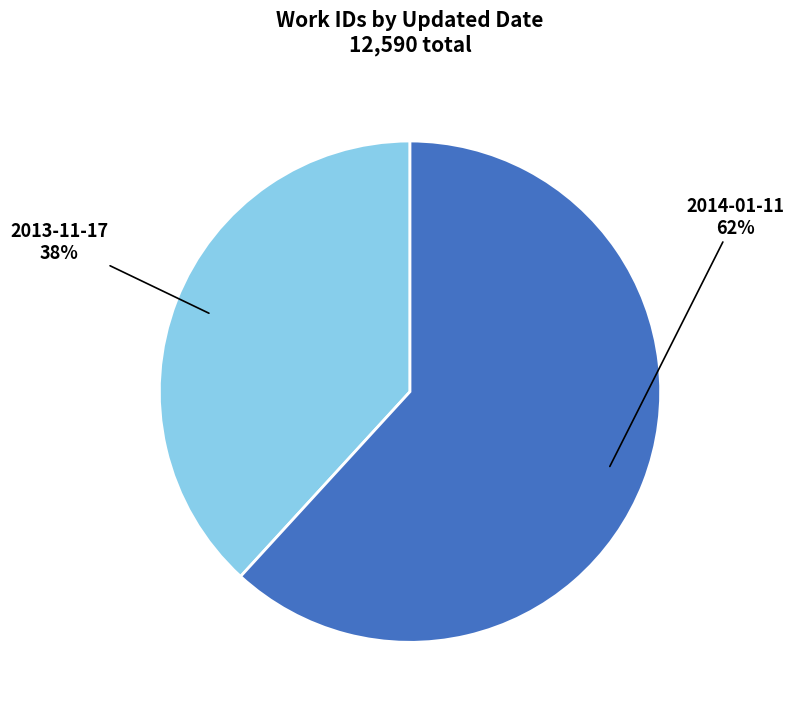

To the nearest percent, what is the difference between the 2013-11-17 and 2014-01-11 slice percentages?

24%